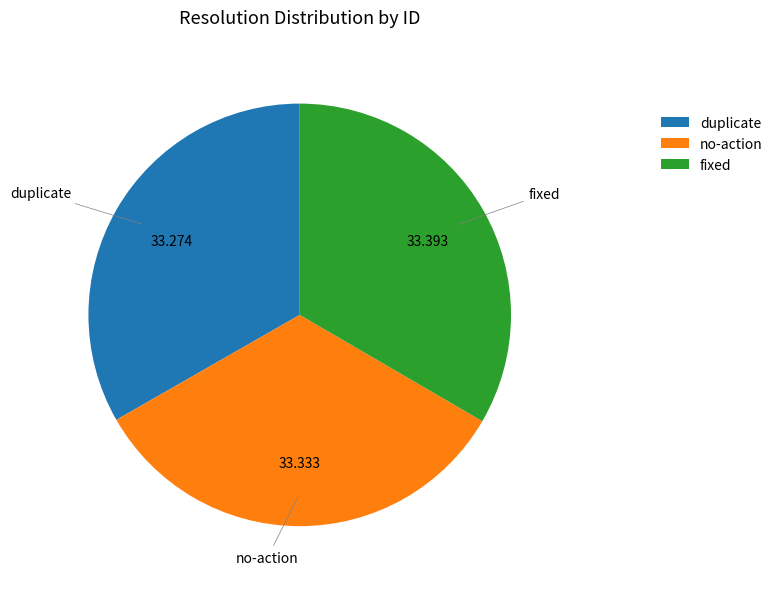

How many slices are in this pie chart?

3